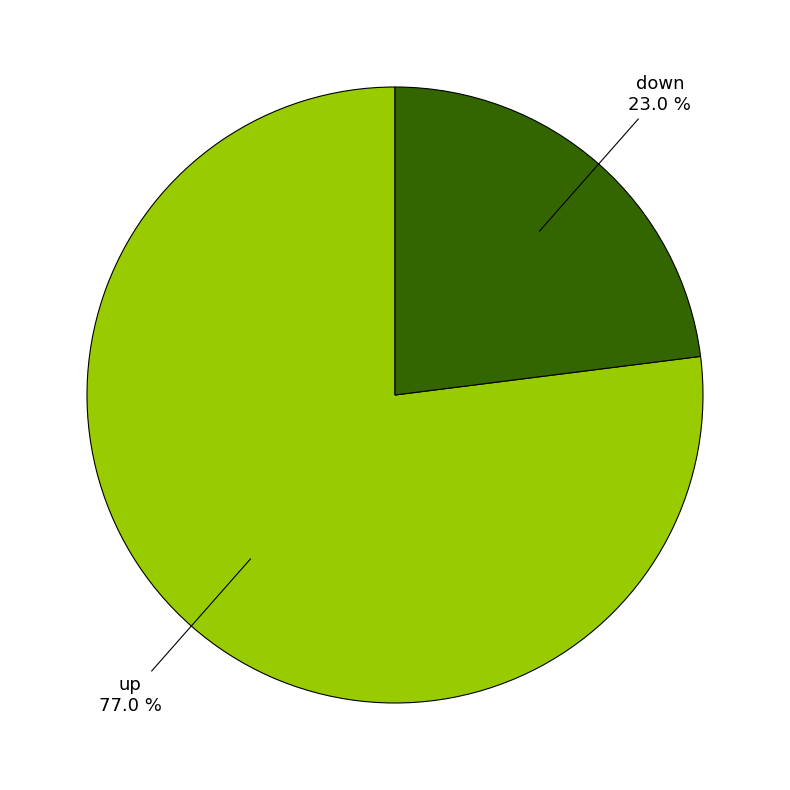

Is there any slice that represents more than half of the pie?

Yes